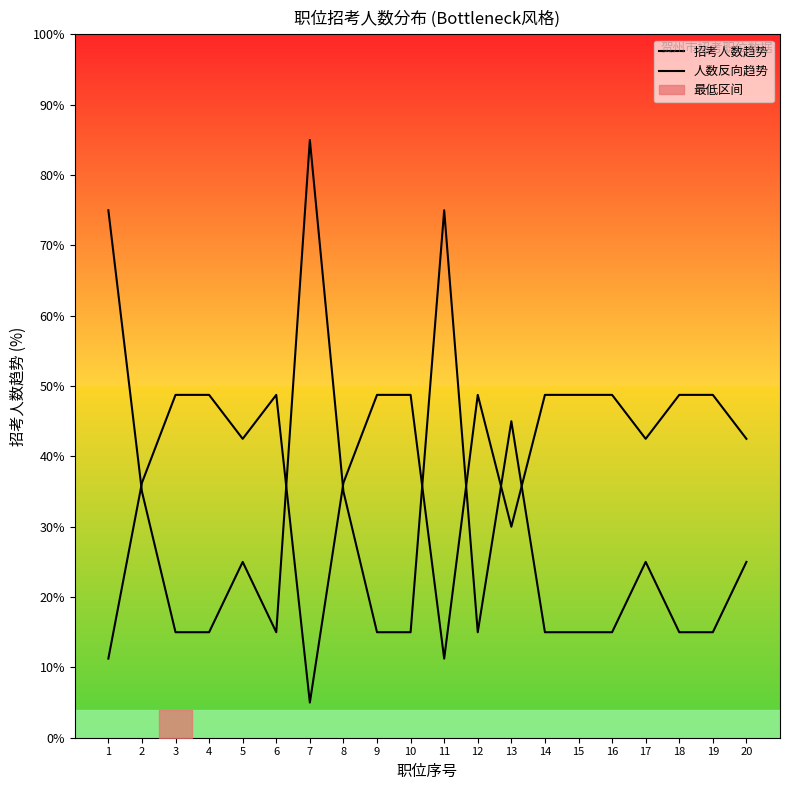

At which category is the sum across all series the highest?

7